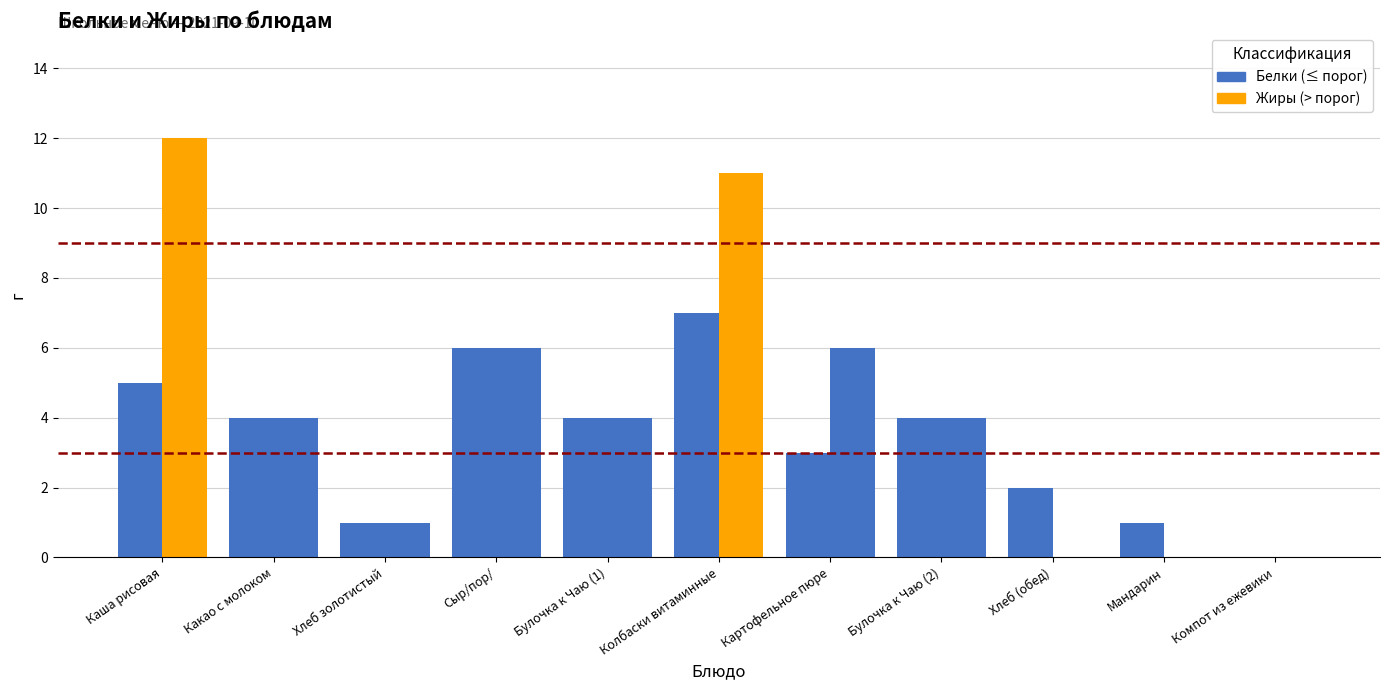

What is the sum of the Жиры values at Булочка к Чаю (2) and Компот из ежевики?

4